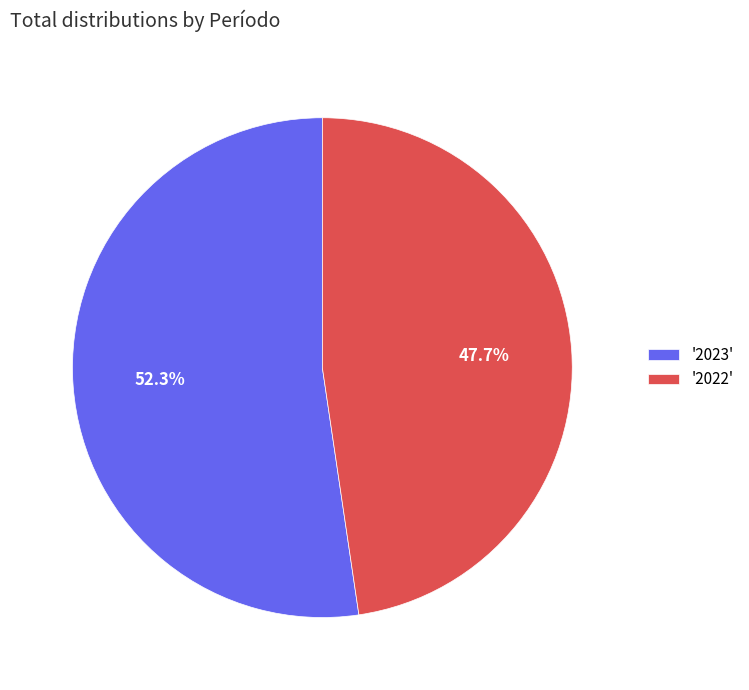

Which category has the smallest portion of the pie?

'2022'